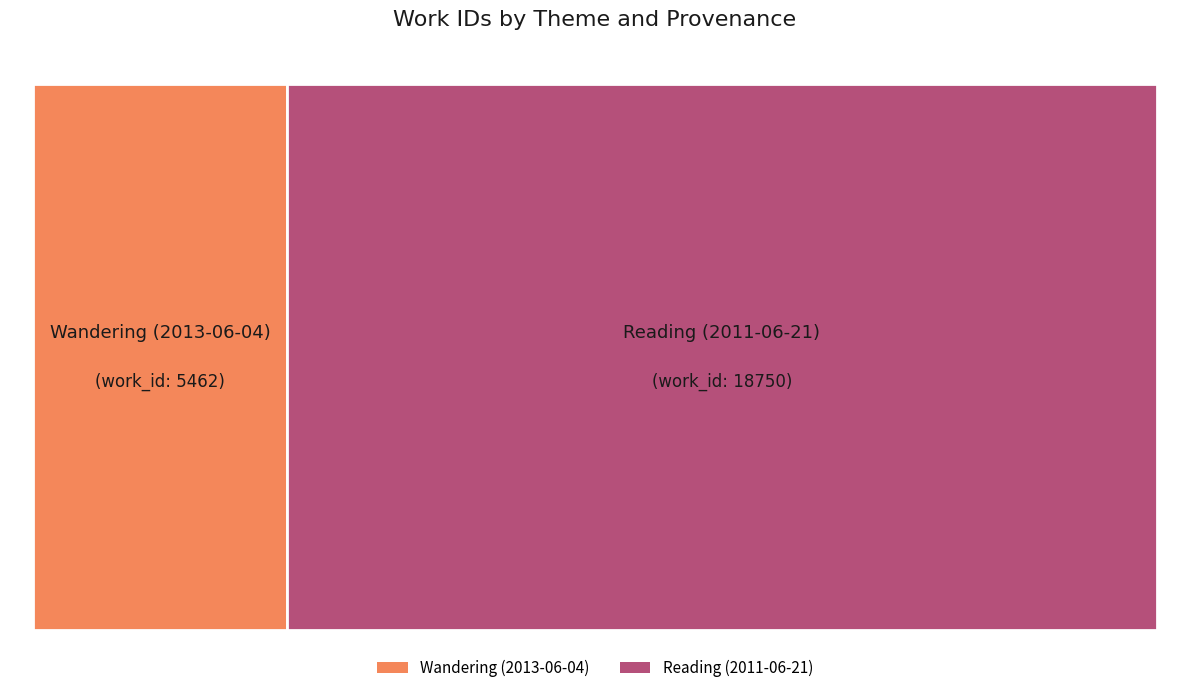

Which slice is the smallest?

Wandering (2013-06-04)